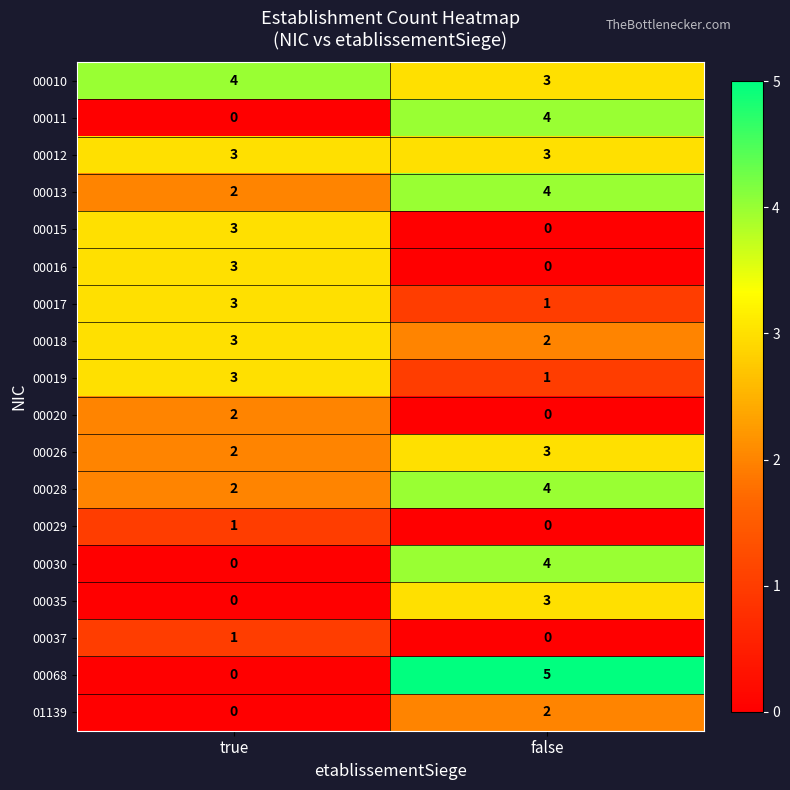

What is the average value of the 00012 series?

3